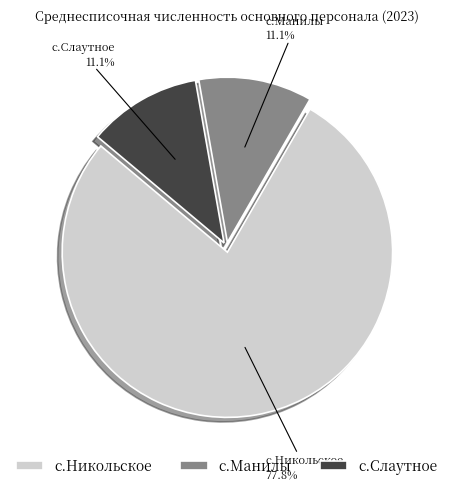

Do с.Манилы and с.Слаутное together represent more than half of the pie?

No